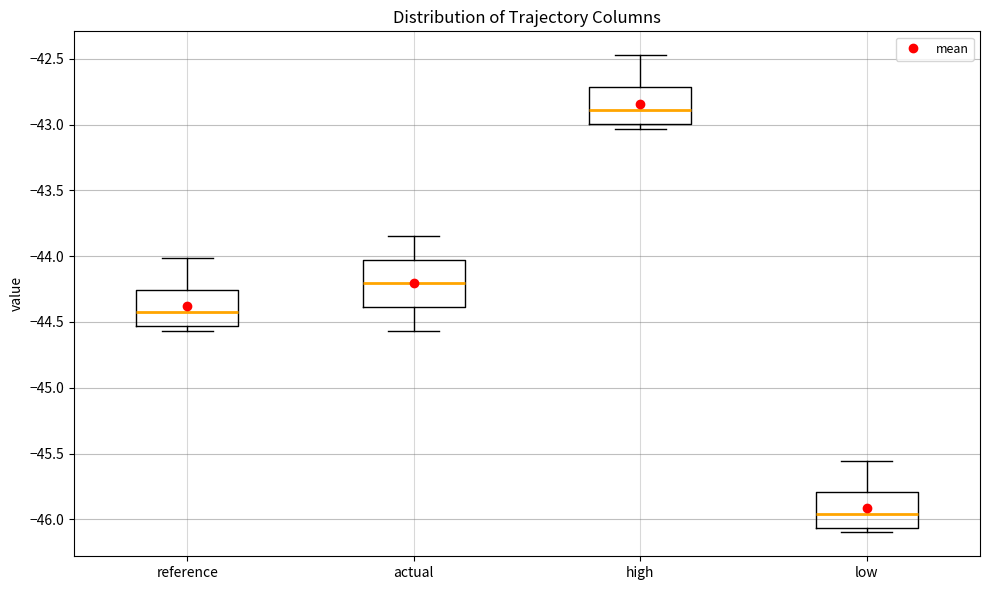

Where does the upper whisker of the box for reference end on the y-axis? The values are not printed on the chart, so give them approximately, as read against the axis.

-44.00